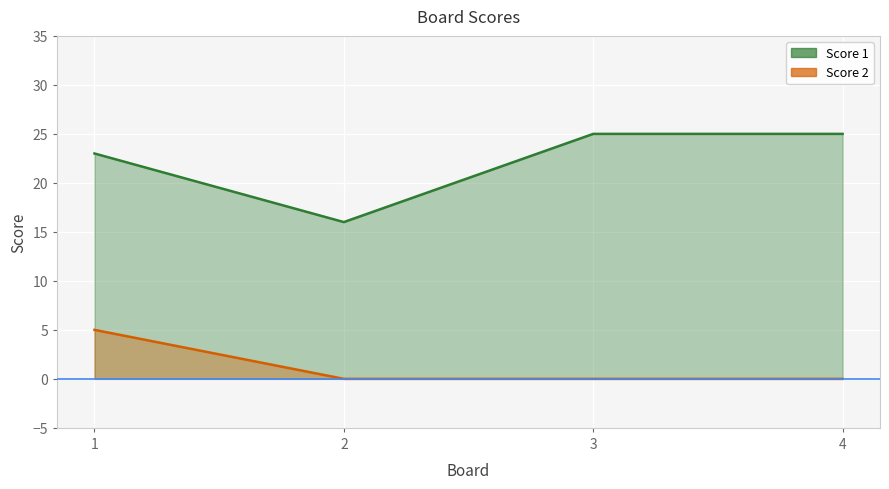

True or false: Score 2 has a value of 3 at 4.

False